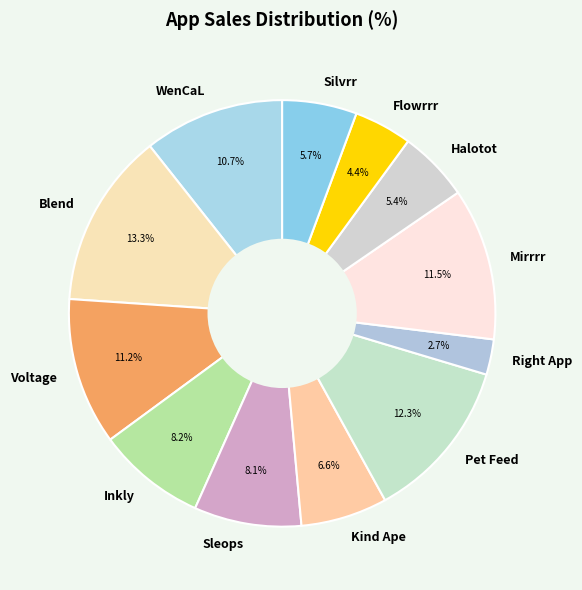

Is it true that Voltage is 11% of the pie?

True